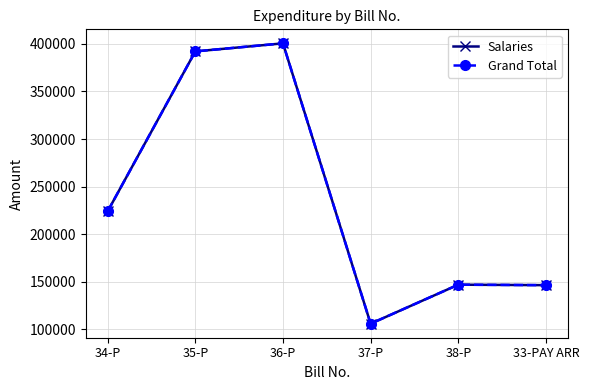

At how many categories does at least one series exceed 211572?

3